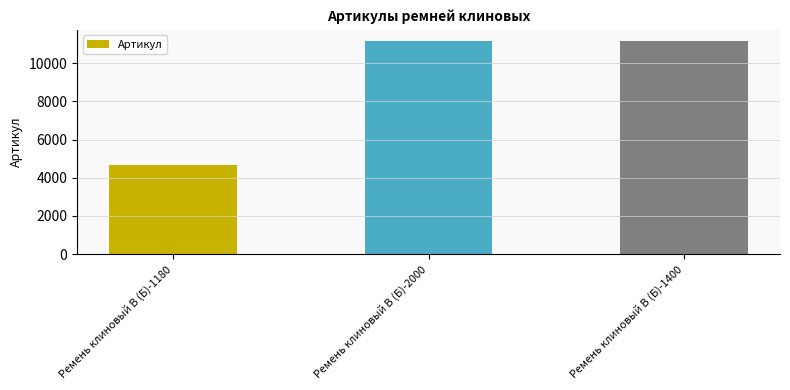

What is the ratio of the value at Ремень клиновый В (Б)-2000 to the value at Ремень клиновый В (Б)-1400?

1.0